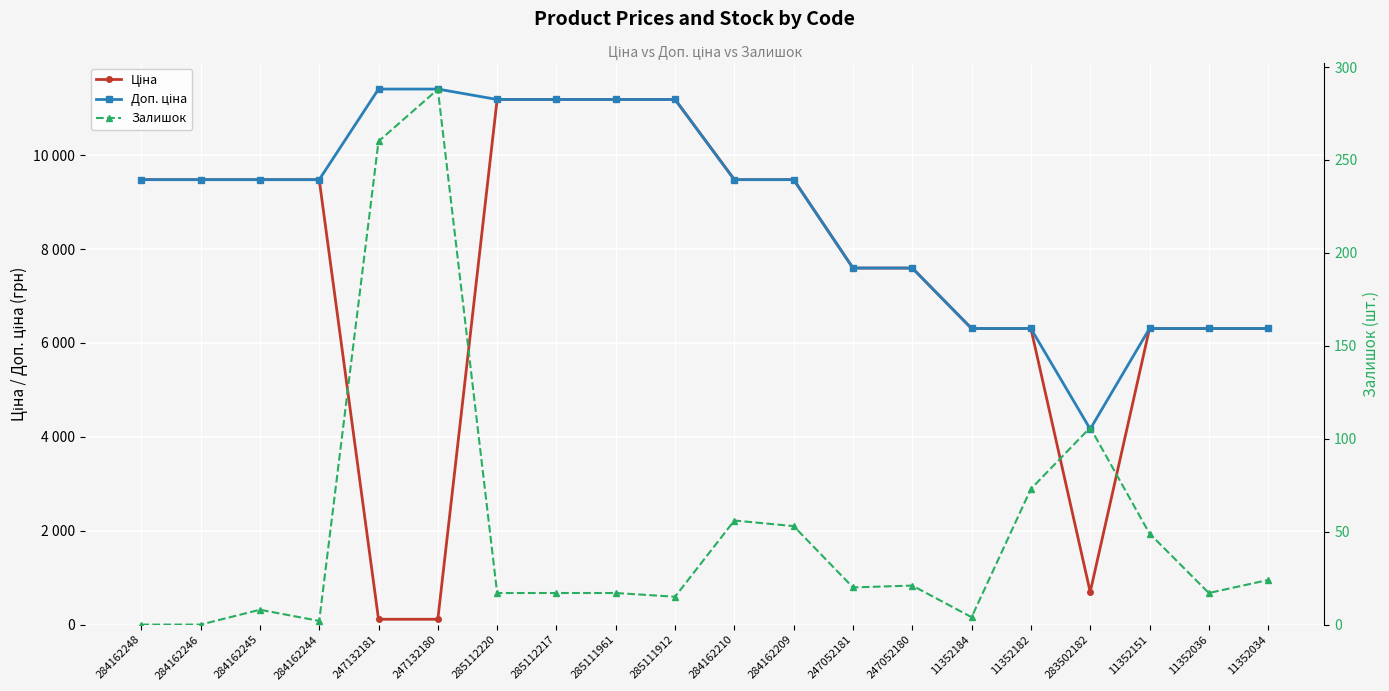

List the labels in order of Залишок value, smallest first.

284162248, 284162246, 284162244, 11352184, 284162245, 285111912, 285112220, 285112217, 285111961, 11352036, 247052181, 247052180, 11352034, 11352151, 284162209, 284162210, 11352182, 283502182, 247132181, 247132180